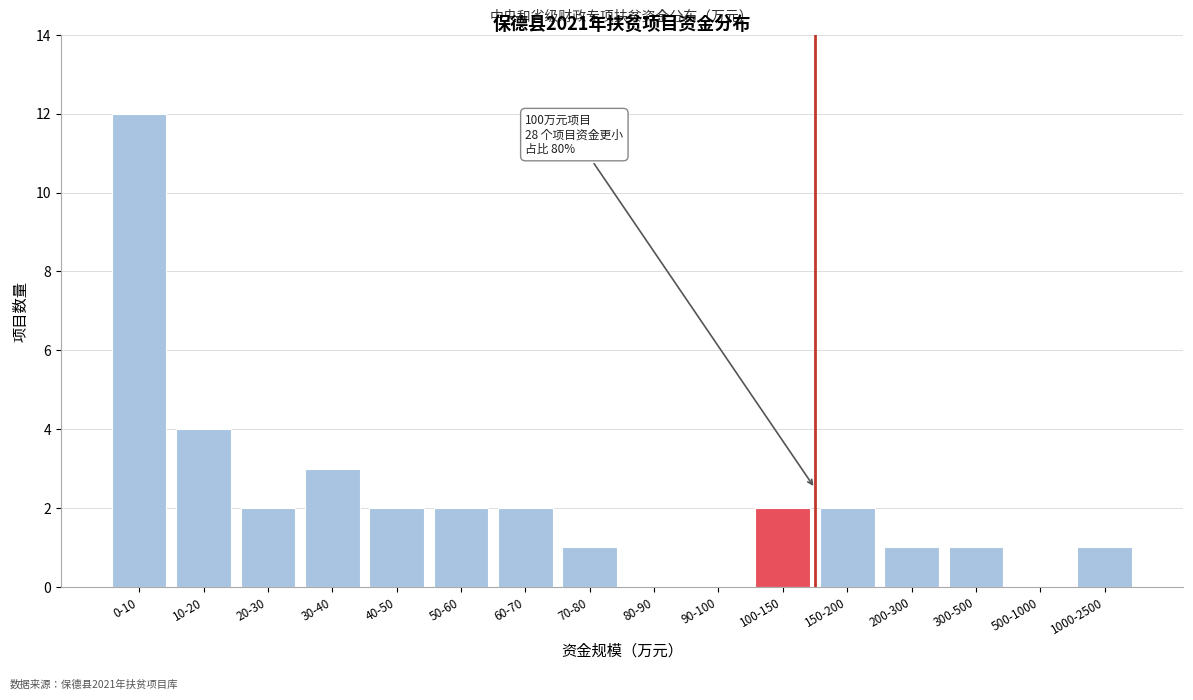

Reading right to left, list all the values displayed in this chart.

1000-2500=1	500-1000=0	300-500=1	200-300=1	150-200=2	100-150=2	90-100=0	80-90=0	70-80=1	60-70=2	50-60=2	40-50=2	30-40=3	20-30=2	10-20=4	0-10=12